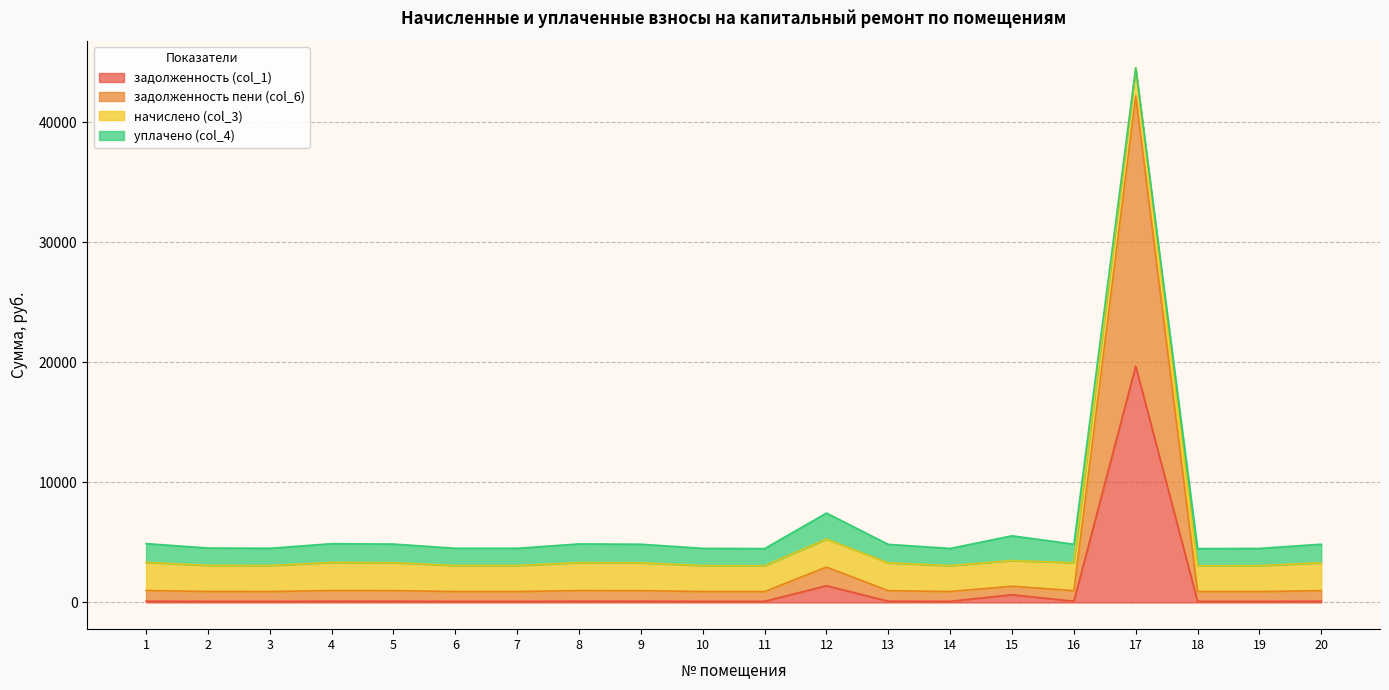

What is the difference between the highest and lowest values at 7?

816.8